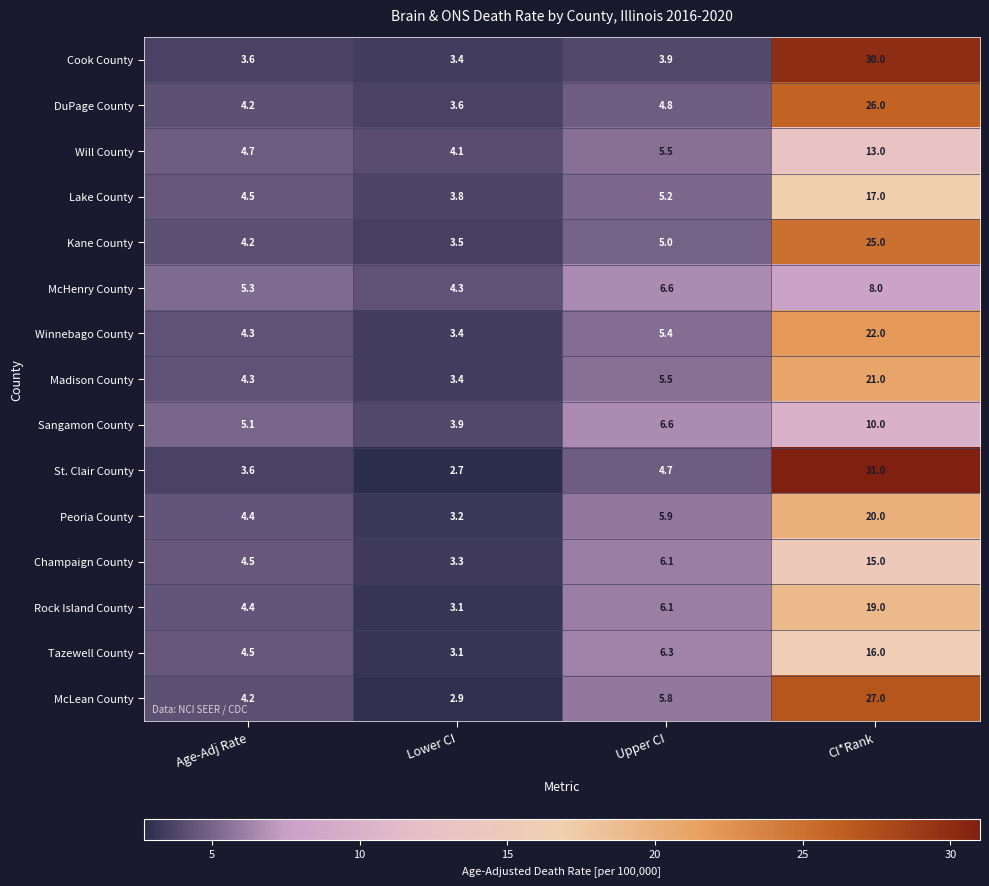

What is the sum of the Madison County values at Lower CI and Age-Adj Rate?

7.7